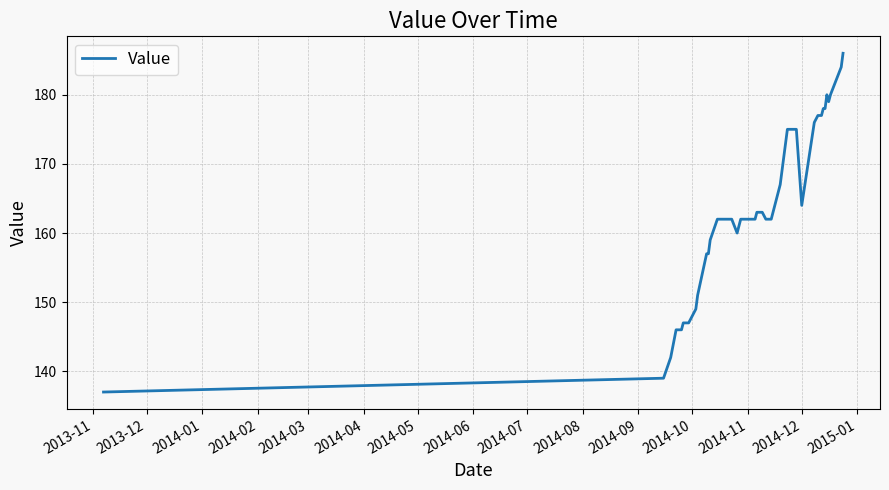

What is the greatest value displayed?

186